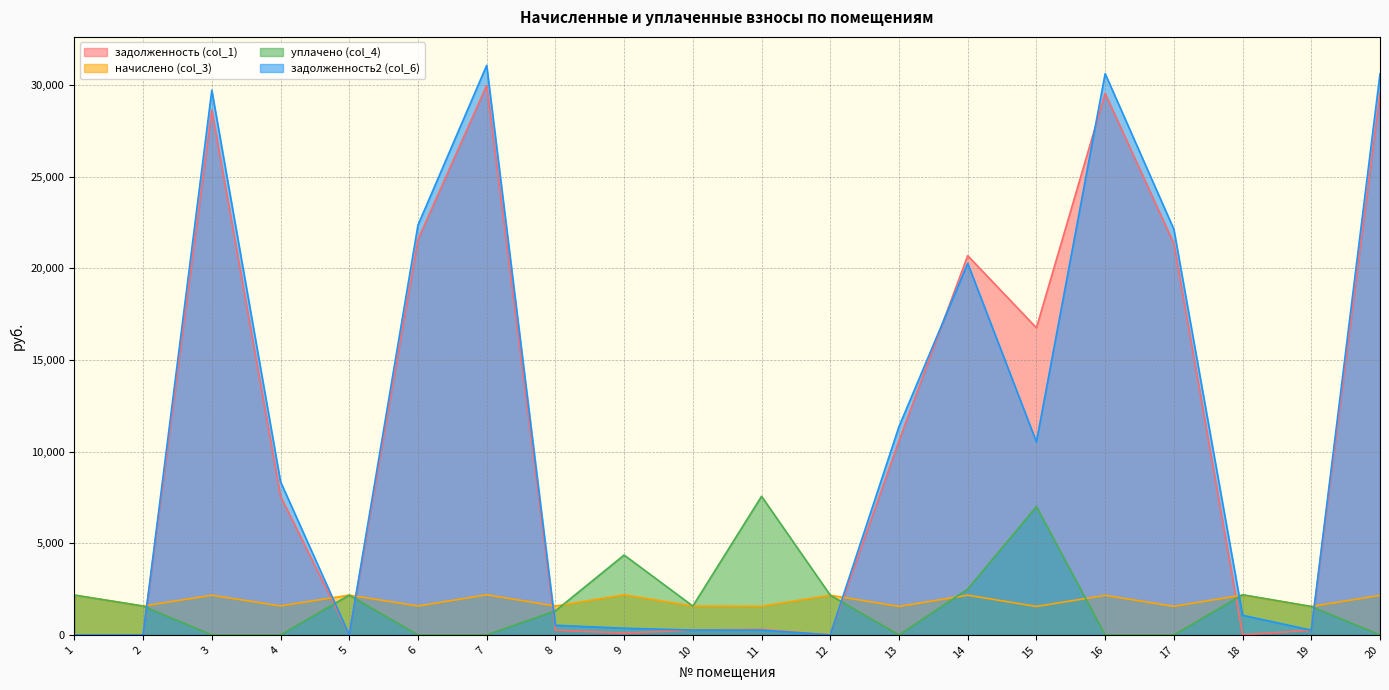

Which has a higher value, 8 or 20?

20